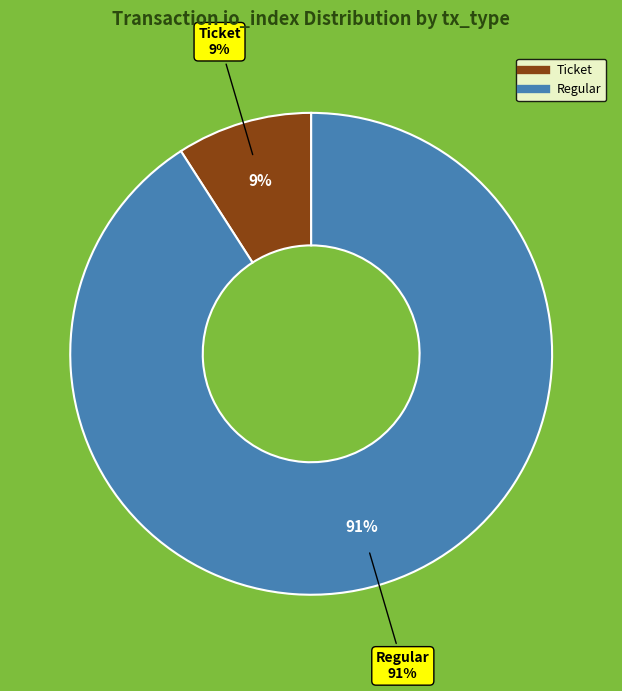

What is the total percentage of Ticket and Regular?

100.0%